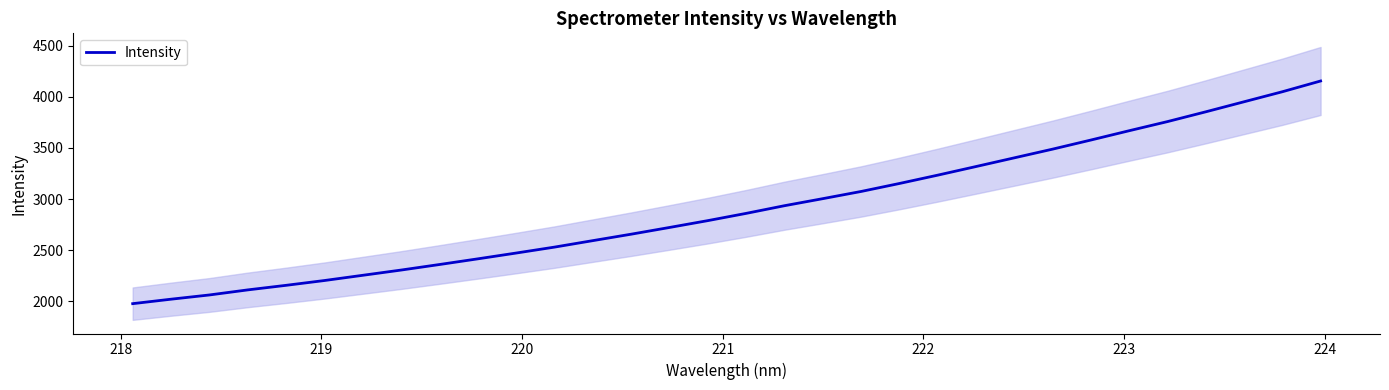

True or false: there are more than 0 points higher than both neighbors.

False